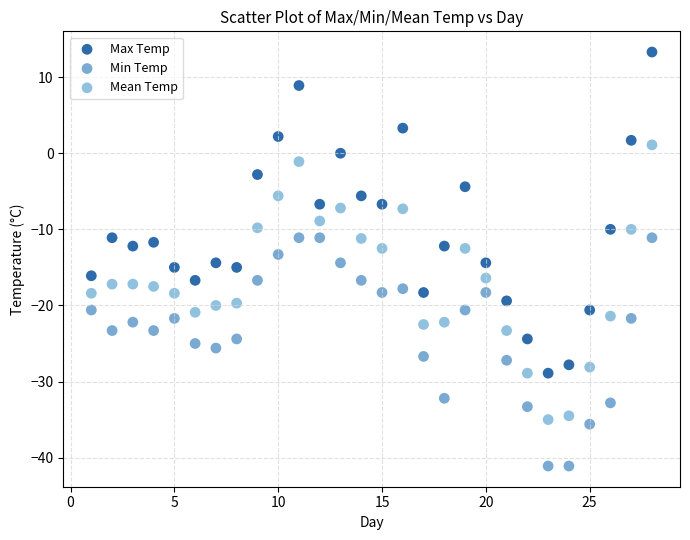

Across all data points, what is the range of X values (max minus min)?

27.0